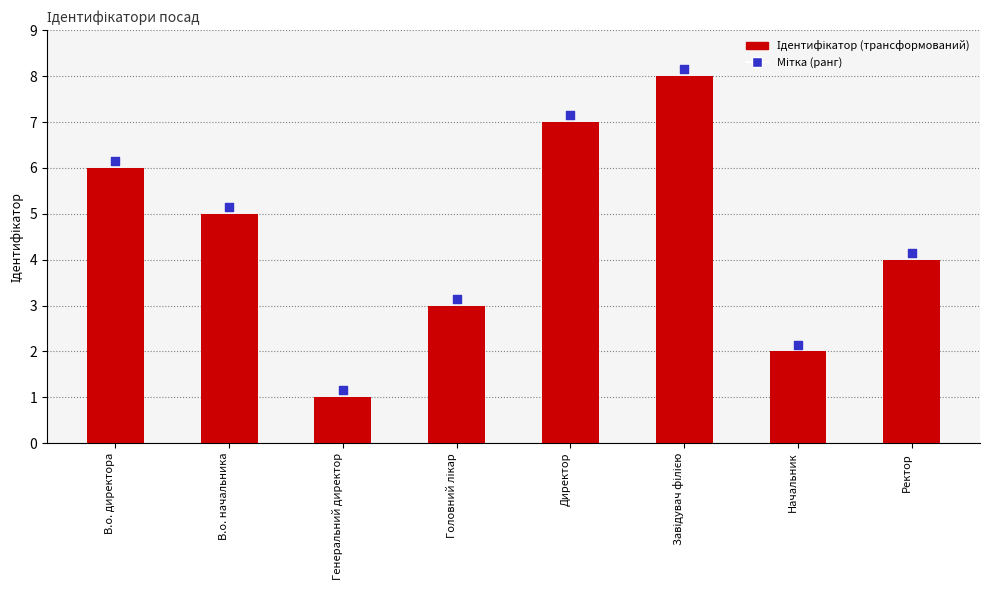

Which series contains the lowest Y value?

Ідентифікатор